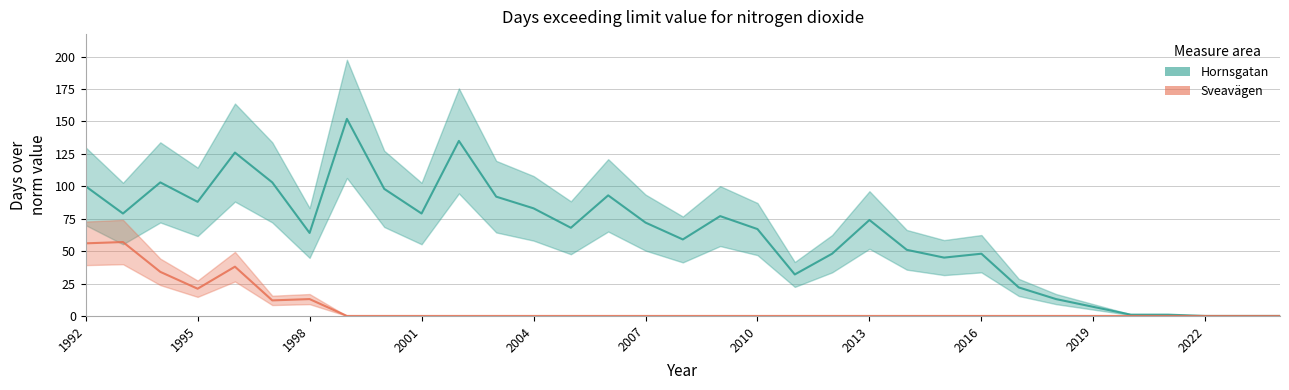

How many lines are shown in the chart?

2